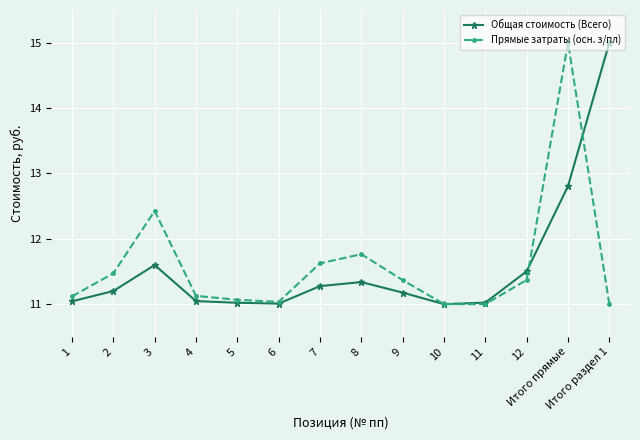

Which series changed the most between 4 and 7?

Прямые затраты (осн. з/пл)